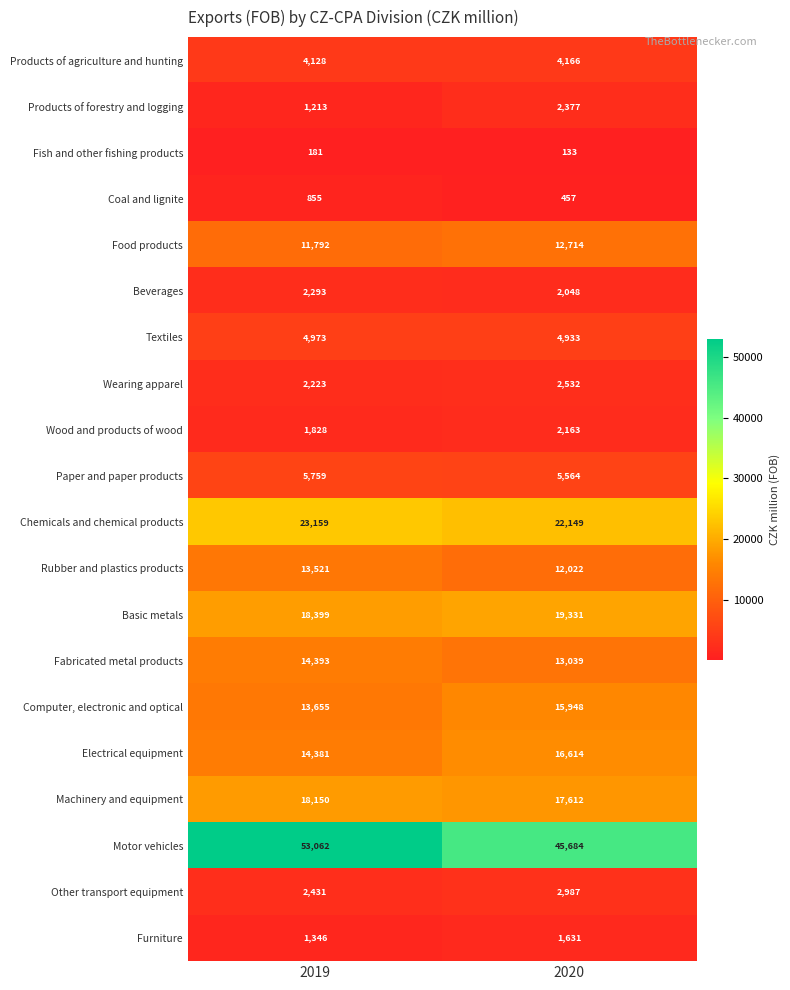

What is the spread (max minus min) of values at 2019?

52881